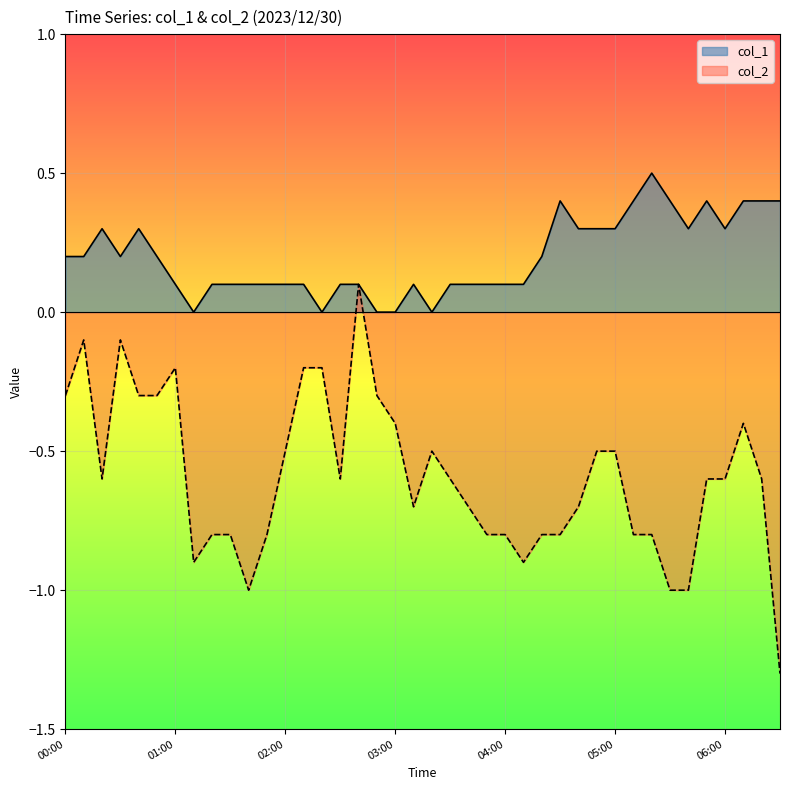

Which category has the lowest value across all series?

2023/12/30 06:30